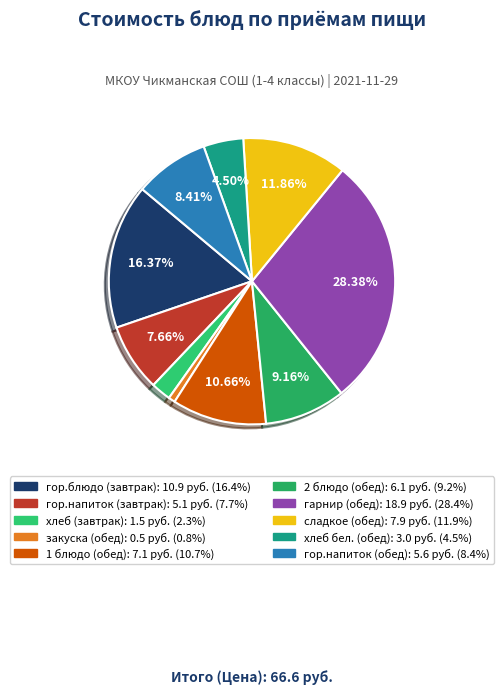

Is it true that гор.блюдо (завтрак) is 16% of the pie?

True